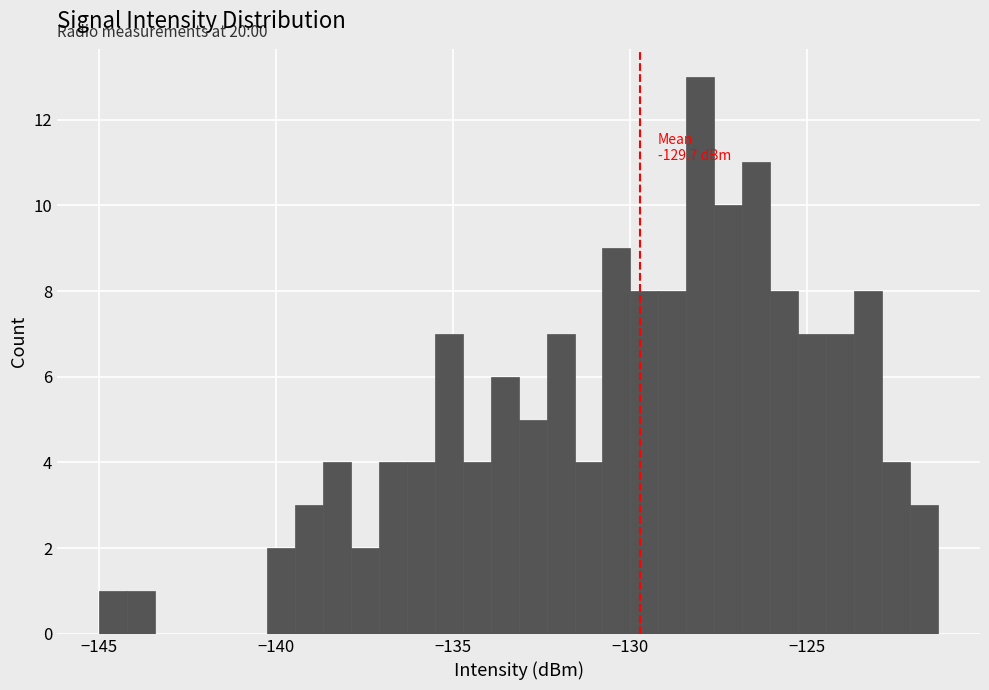

Around what value on the x-axis is the tallest bar? Give the approximate position of its centre, as read against the axis.

-128.0